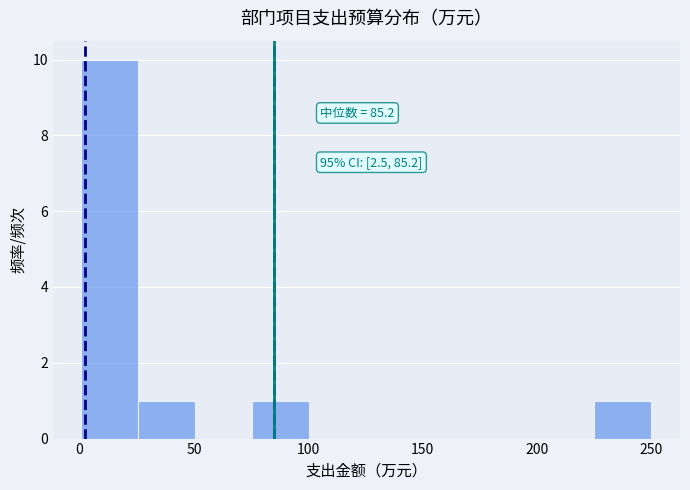

Over which range of the x-axis is the bar tallest?

0 to 25